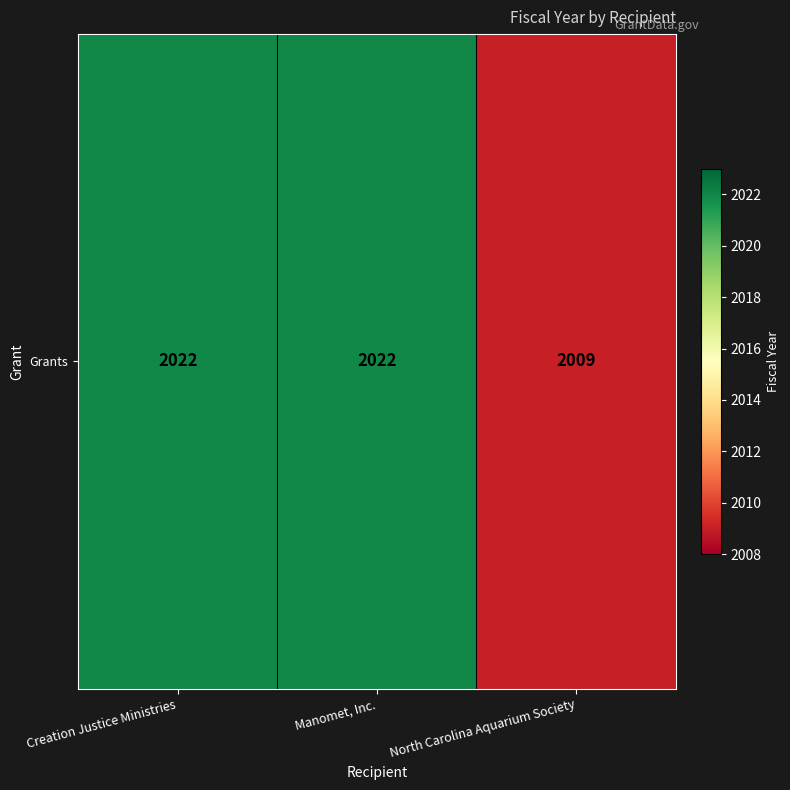

Reading left to right, list all the values displayed in this chart.

Creation Justice Ministries=2022	Manomet, Inc.=2022	North Carolina Aquarium Society=2009